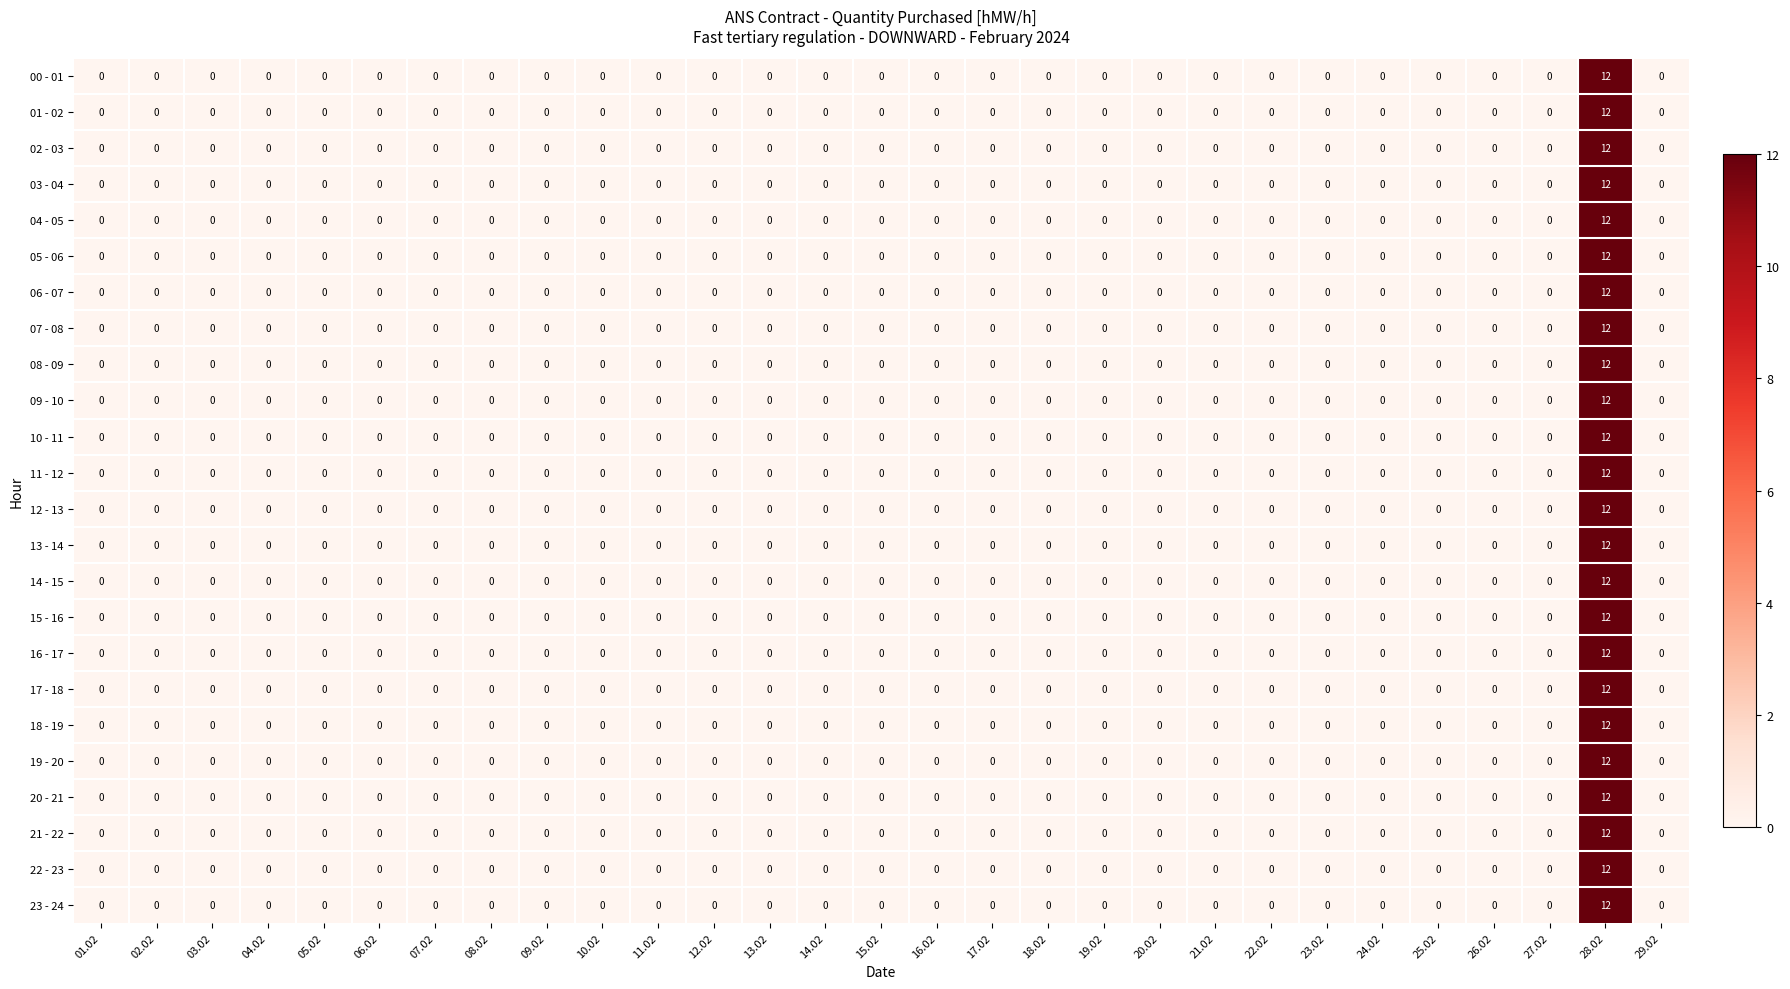

At which category is the sum across all series the highest?

28.02